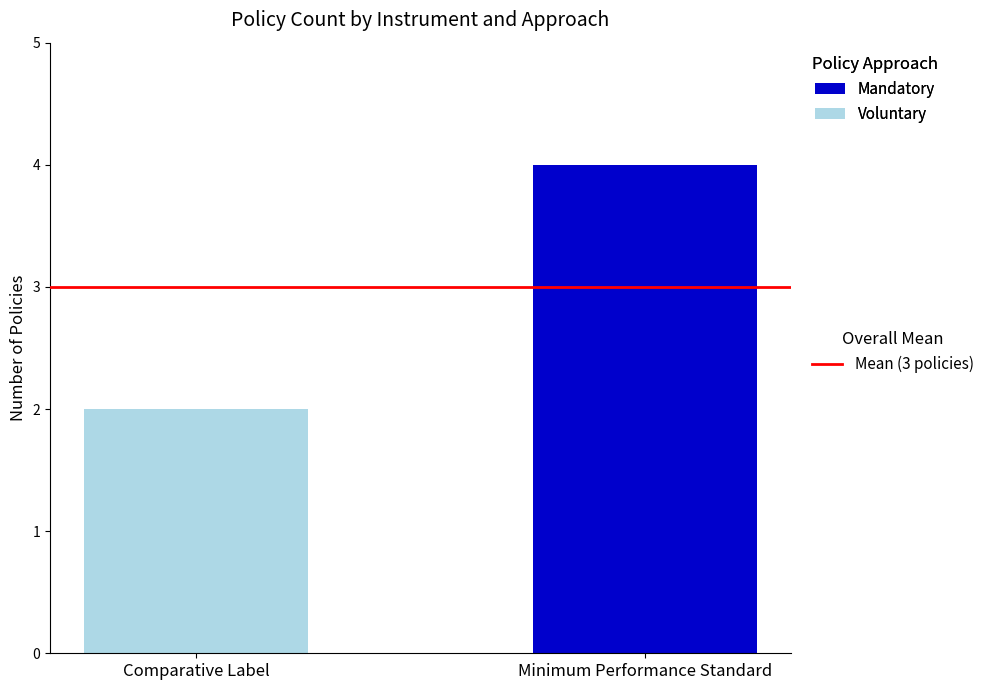

At which category is the sum across all series the highest?

Minimum Performance Standard